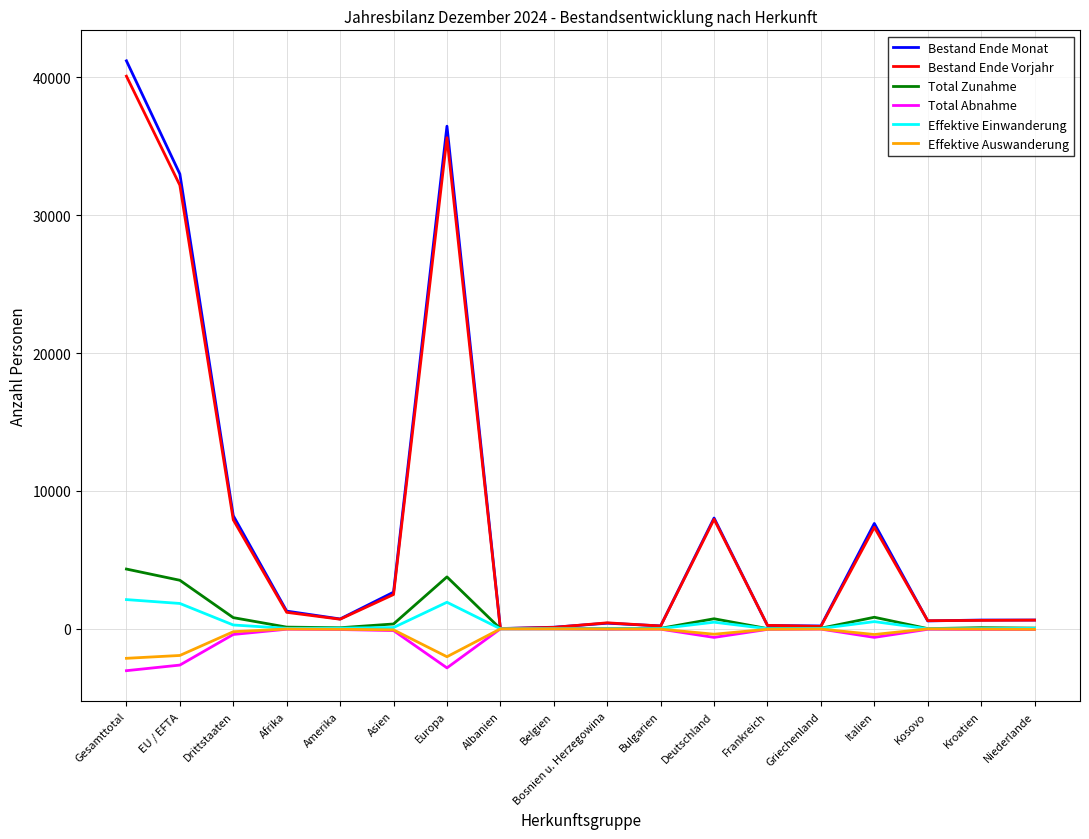

True or false: Bestand Ende Monat has a value of 1287 at Afrika.

True